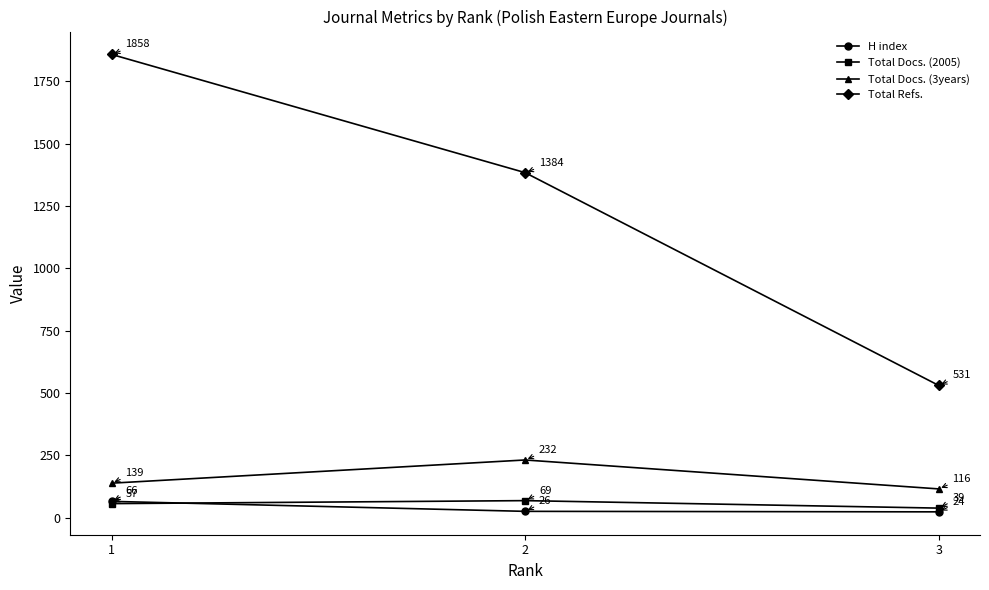

How many series are shown in this chart?

4